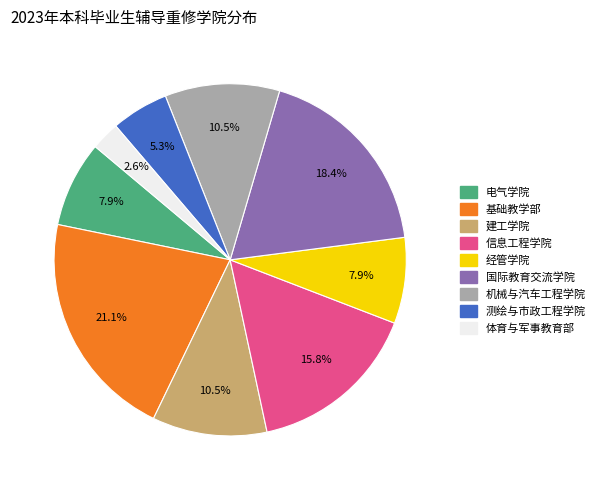

Approximately how many times larger is the value at 建工学院 compared to 电气学院?

1.3